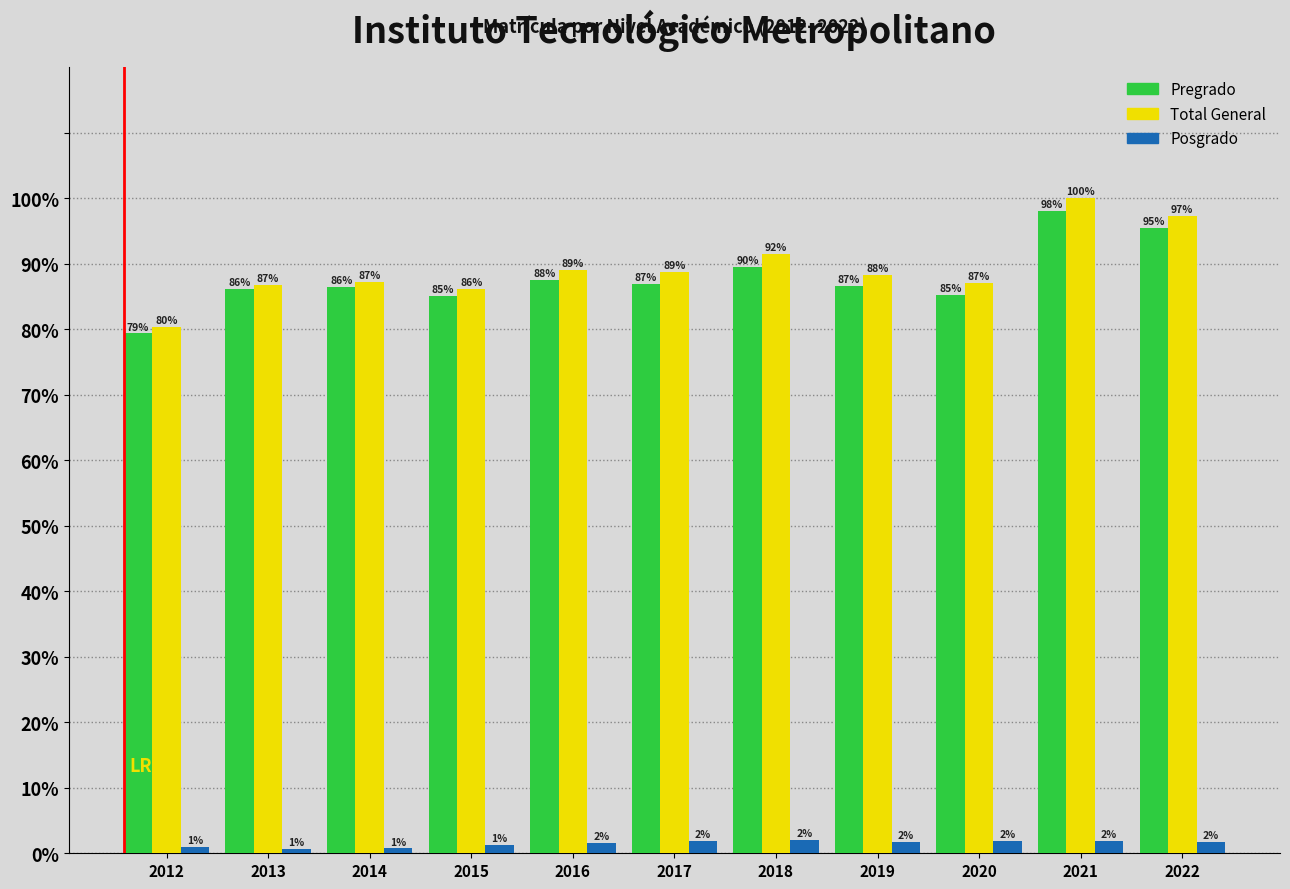

Between 2018 and 2019, which series saw the biggest shift?

Total General